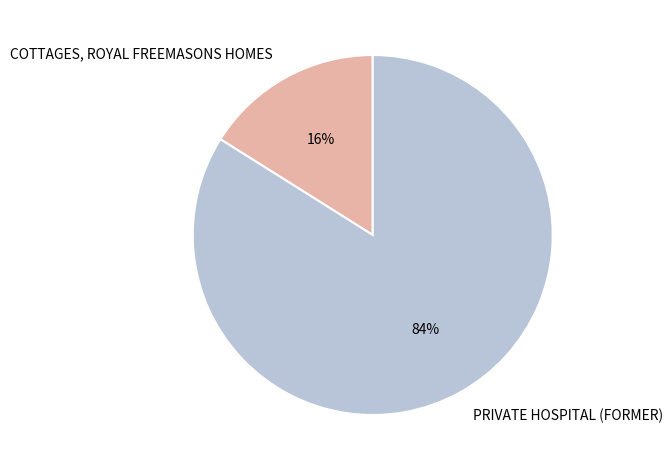

Approximately how many times larger is the value at COTTAGES, ROYAL FREEMASONS HOMES compared to PRIVATE HOSPITAL (FORMER)?

0.2